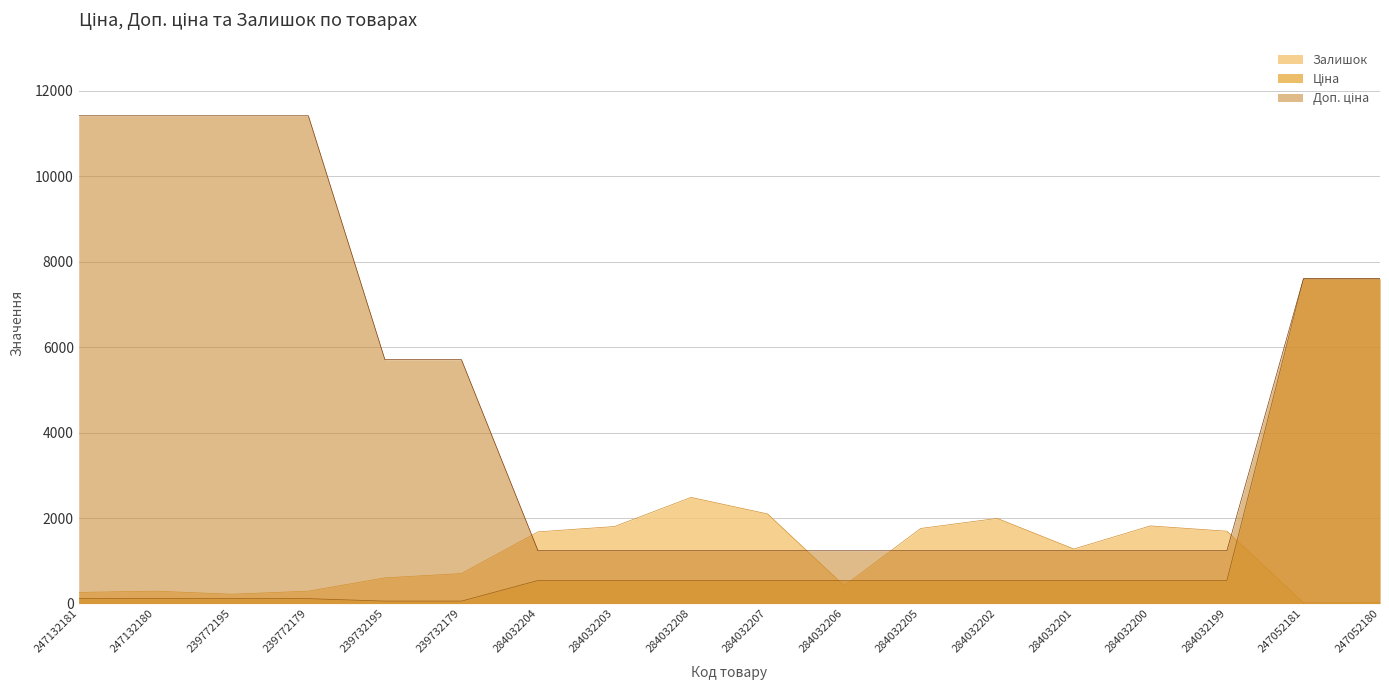

What is the sum of the Доп. ціна values at 284032204 and 284032206?

2470.8